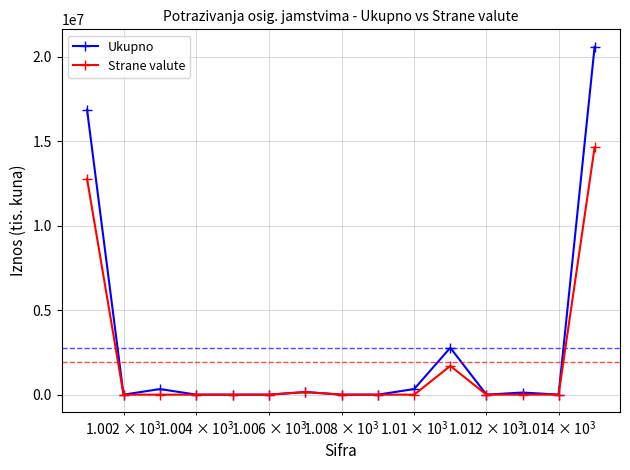

Which series has the widest spread of values?

Ukupno